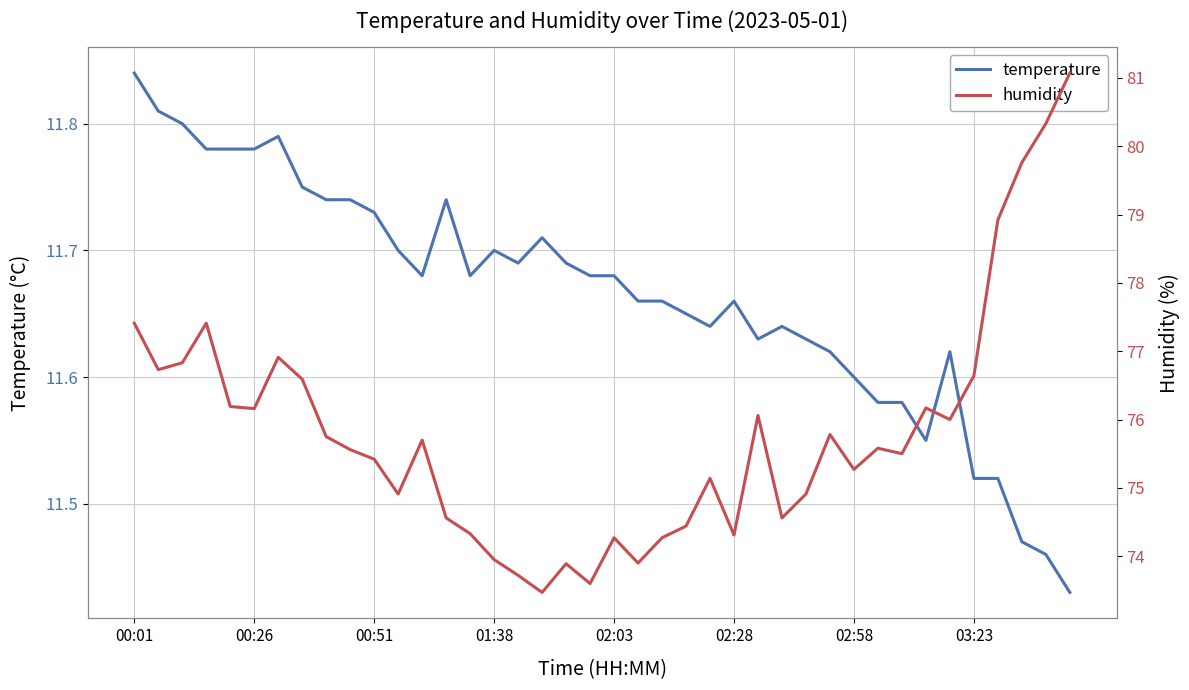

Is it true that temperature equals 18.7 at 00:26?

False